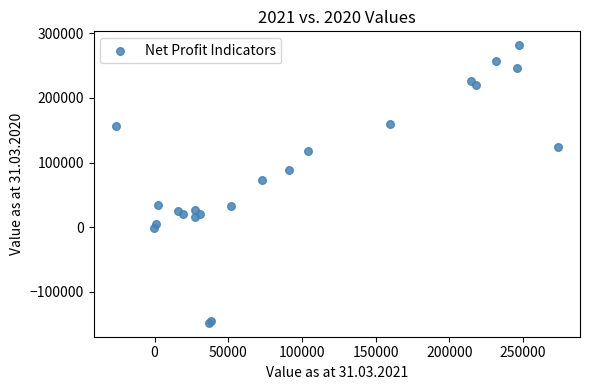

What Y value in the scatter plot is closest to 66929?

72404